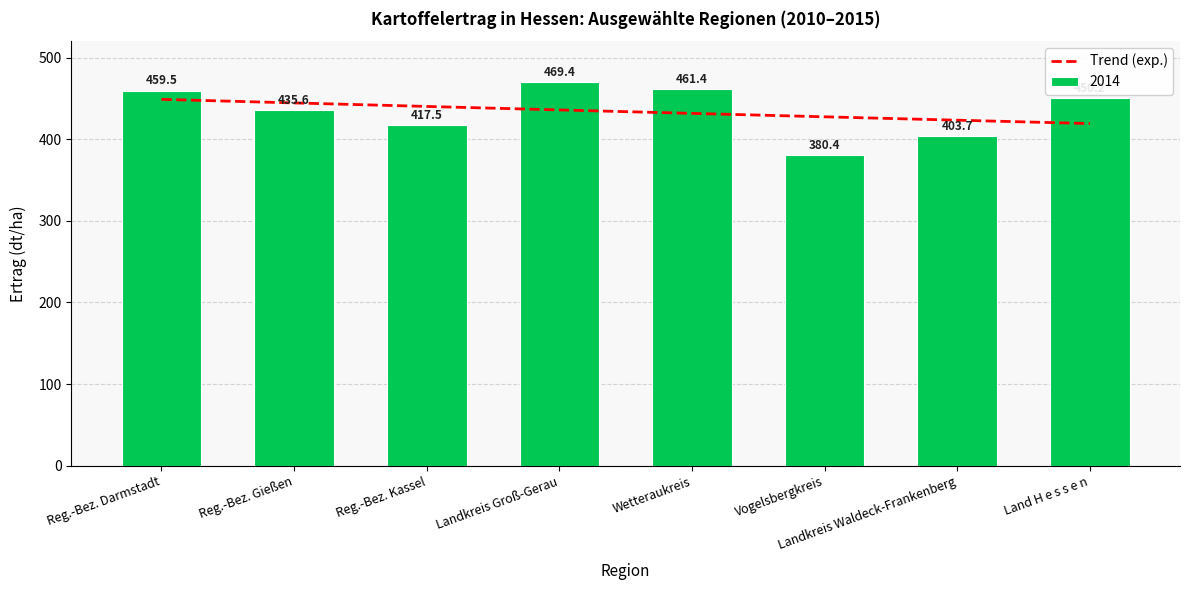

Rank the categories by 2014 value from lowest to highest.

Vogelsbergkreis, Landkreis Waldeck-Frankenberg, Reg.-Bez. Kassel, Reg.-Bez. Gießen, Land H e s s e n, Reg.-Bez. Darmstadt, Wetteraukreis, Landkreis Groß-Gerau